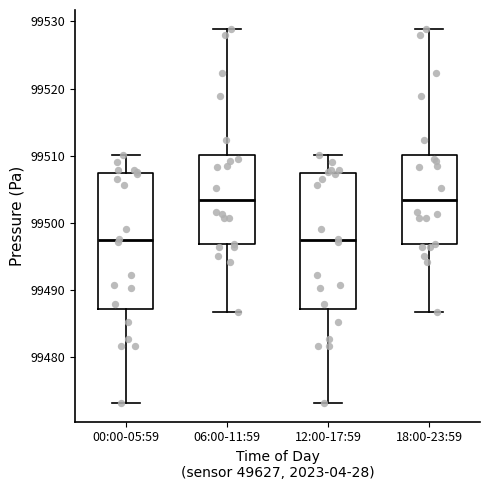

Reading left to right, read every box against the y-axis: the position of its median line, the range the box covers, and the ends of its whiskers. The values are not printed on the chart, so give them approximately, as read against the axis.

00:00-05:59: median 99497, box 99487 to 99507, whiskers 99473 to 99510
06:00-11:59: median 99503, box 99497 to 99510, whiskers 99487 to 99529
12:00-17:59: median 99497, box 99487 to 99507, whiskers 99473 to 99510
18:00-23:59: median 99503, box 99497 to 99510, whiskers 99487 to 99529